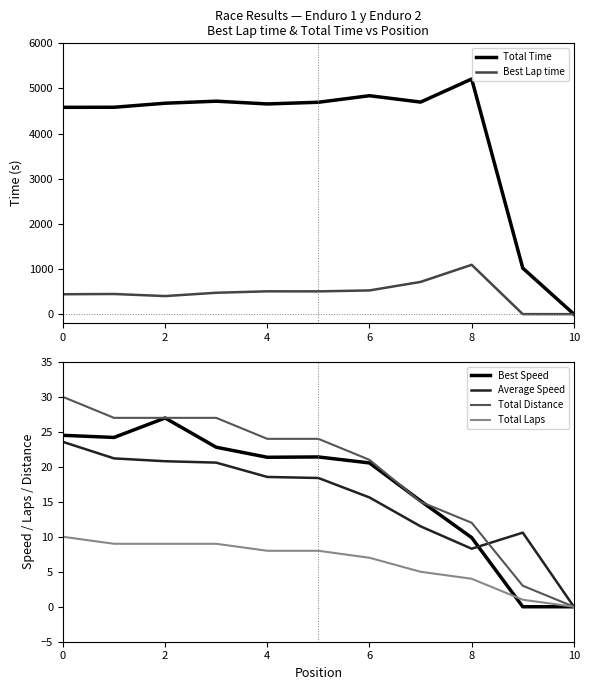

At 0, list the series in order from largest to smallest.

Total Time, Best Lap time, Total Distance, Best Speed, Average Speed, Total Laps